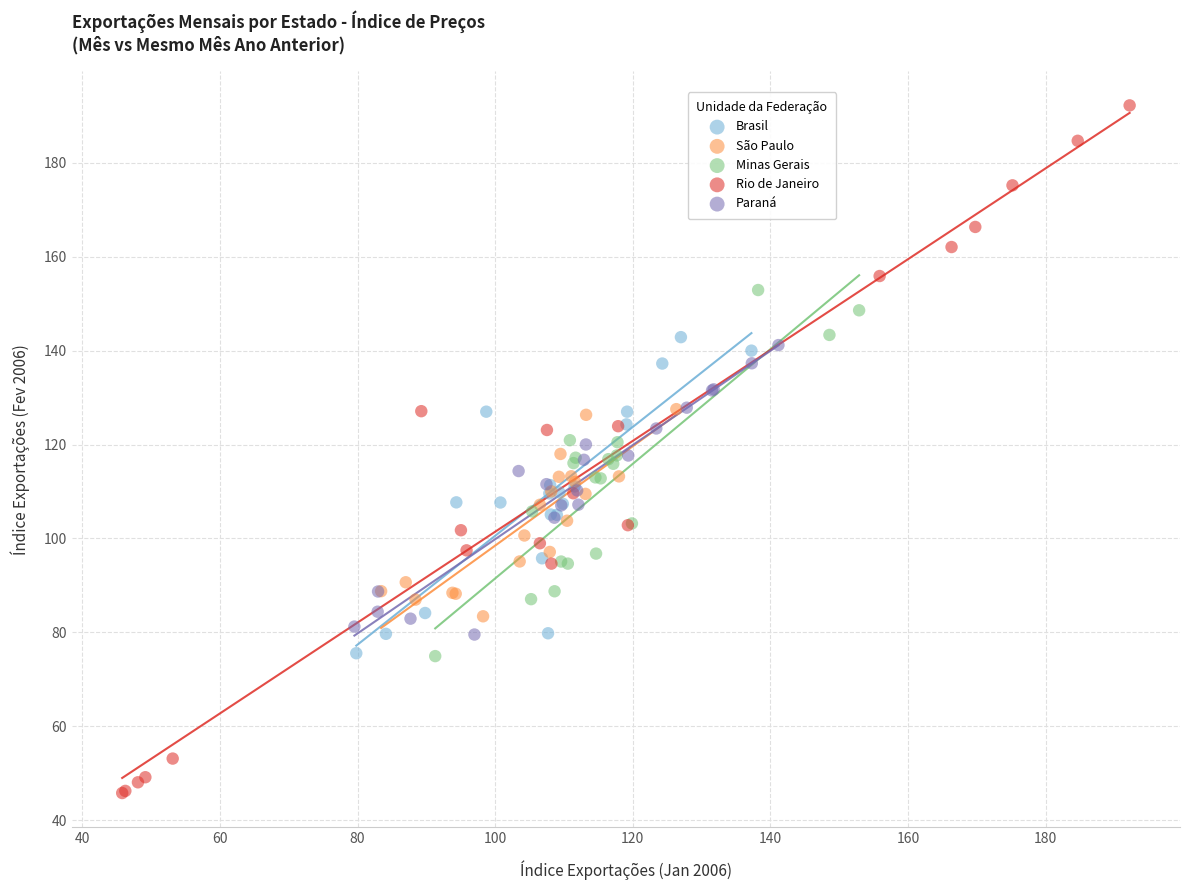

Which series contains the highest Y value?

Rio de Janeiro